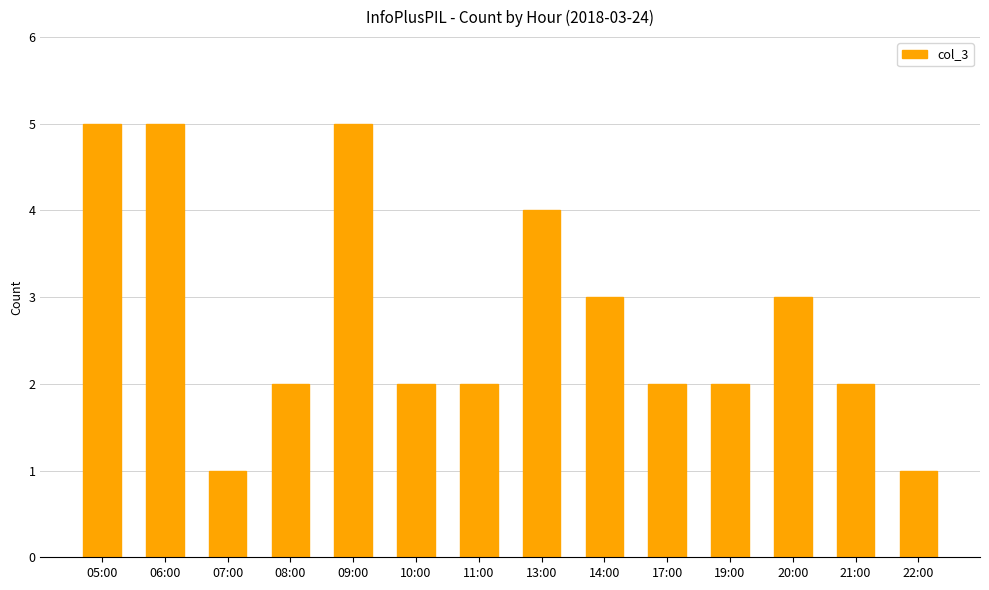

What is the value of the 11th bar from the left?

2